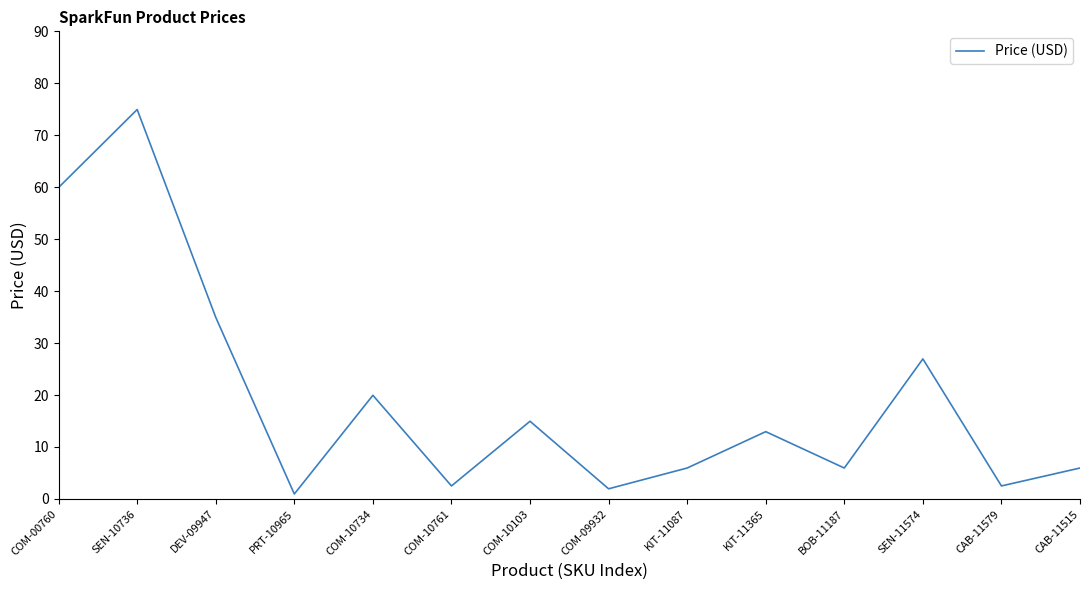

Approximately how many times larger is the value at SEN-10736 compared to COM-10761?

30.0